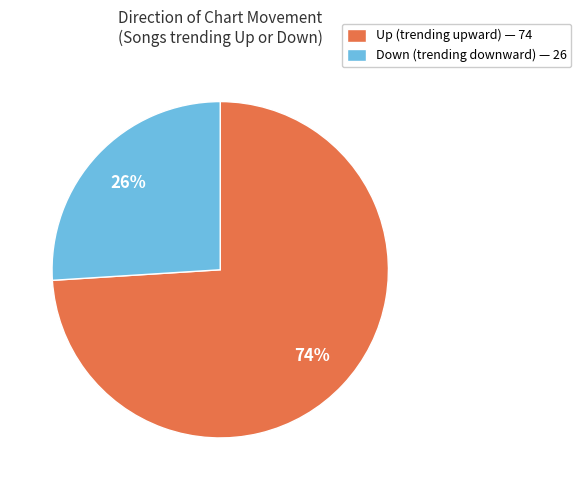

Is it true that Down (trending downward) — 26 is 26% of the pie?

True